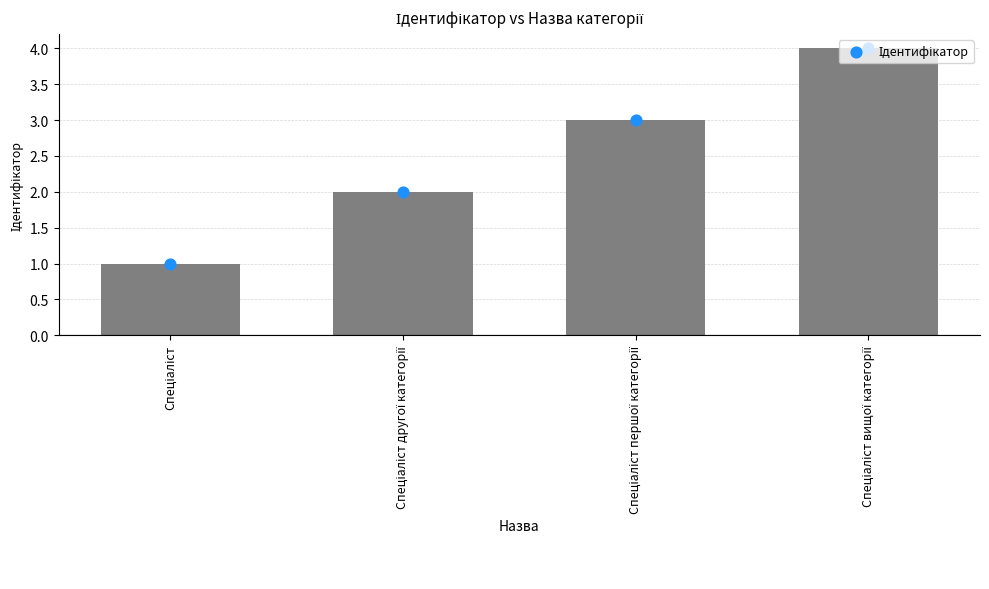

What is the ratio of the value at Спеціаліст to the value at Спеціаліст вищої категорії?

0.2